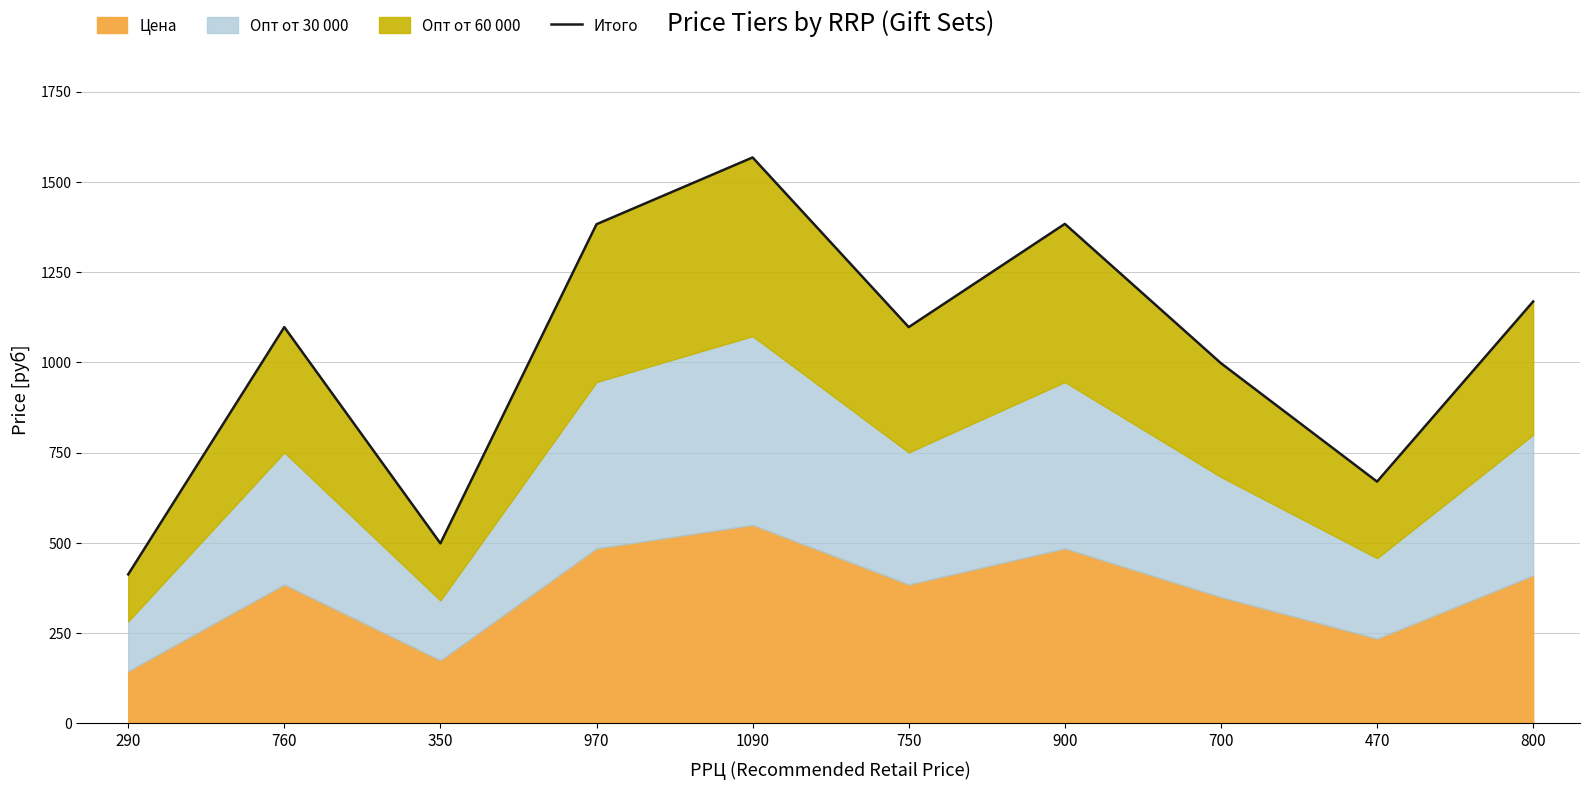

Is it true that the value at 800 is 713?

False